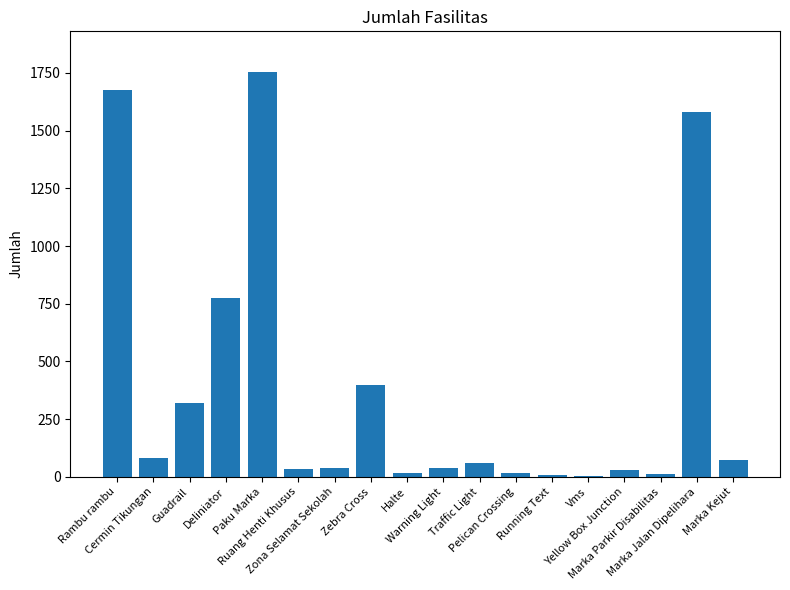

What is the maximum value shown in the chart?

1755